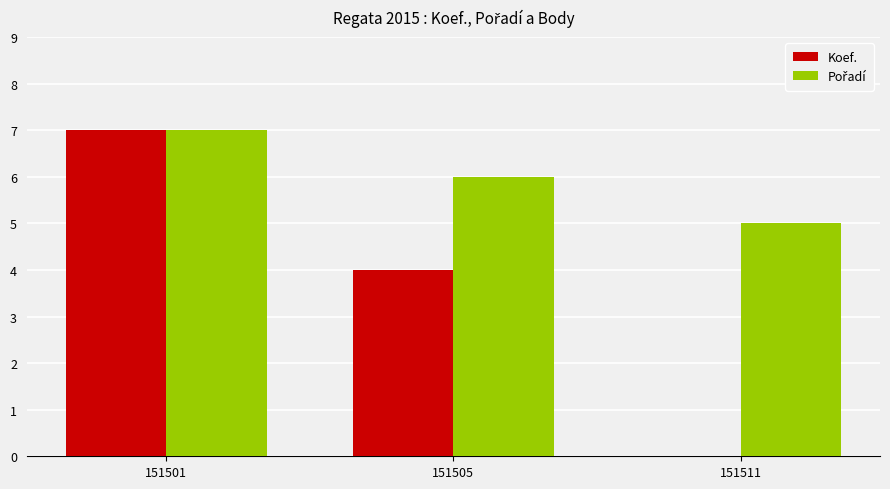

Is it true that Koef. equals 7 at 151501?

True